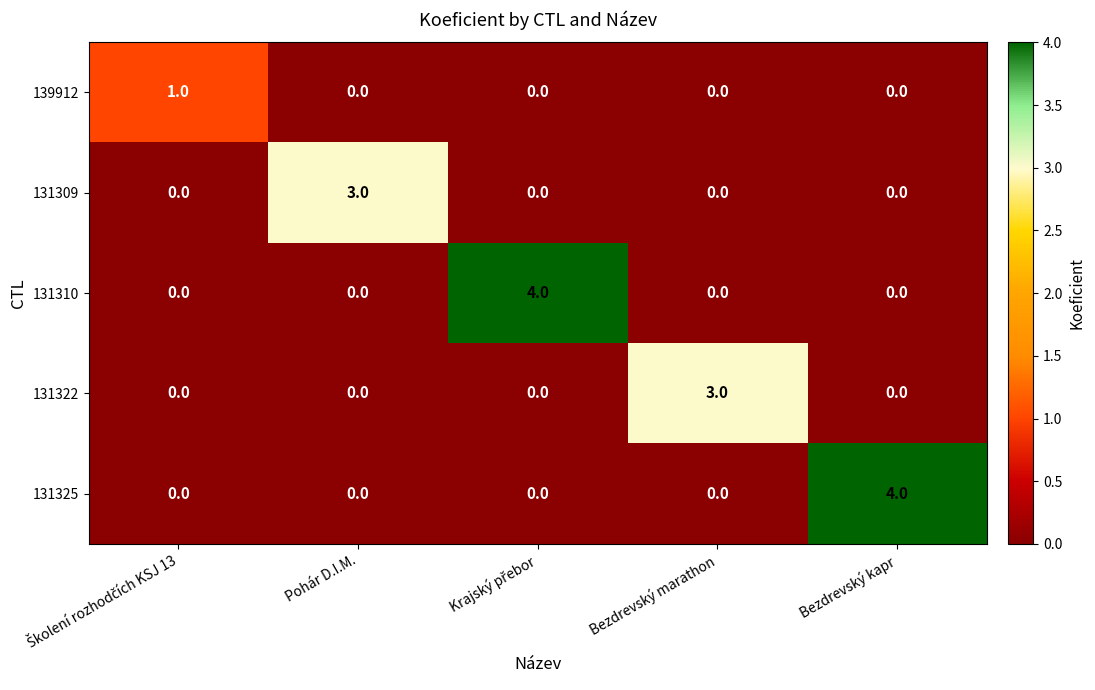

How many 131309 values are between 0 and 1?

4